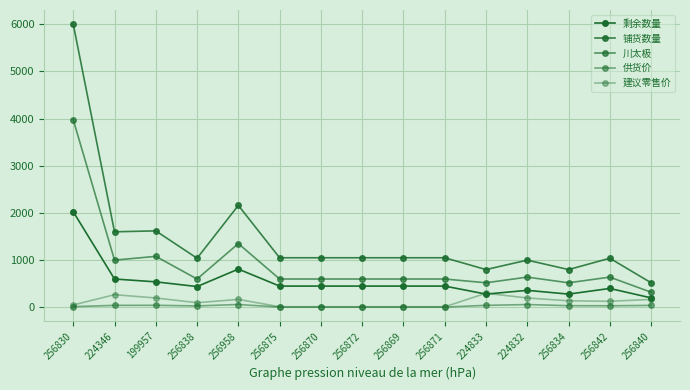

At which label is 剩余数量 closest to 1112?

256958